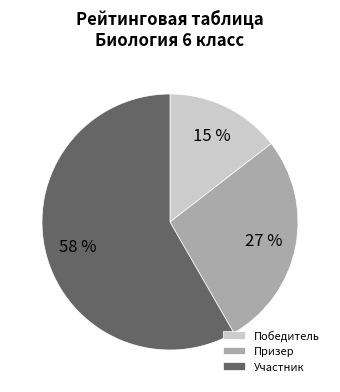

Rank the categories by value from highest to lowest.

Участник, Призер, Победитель